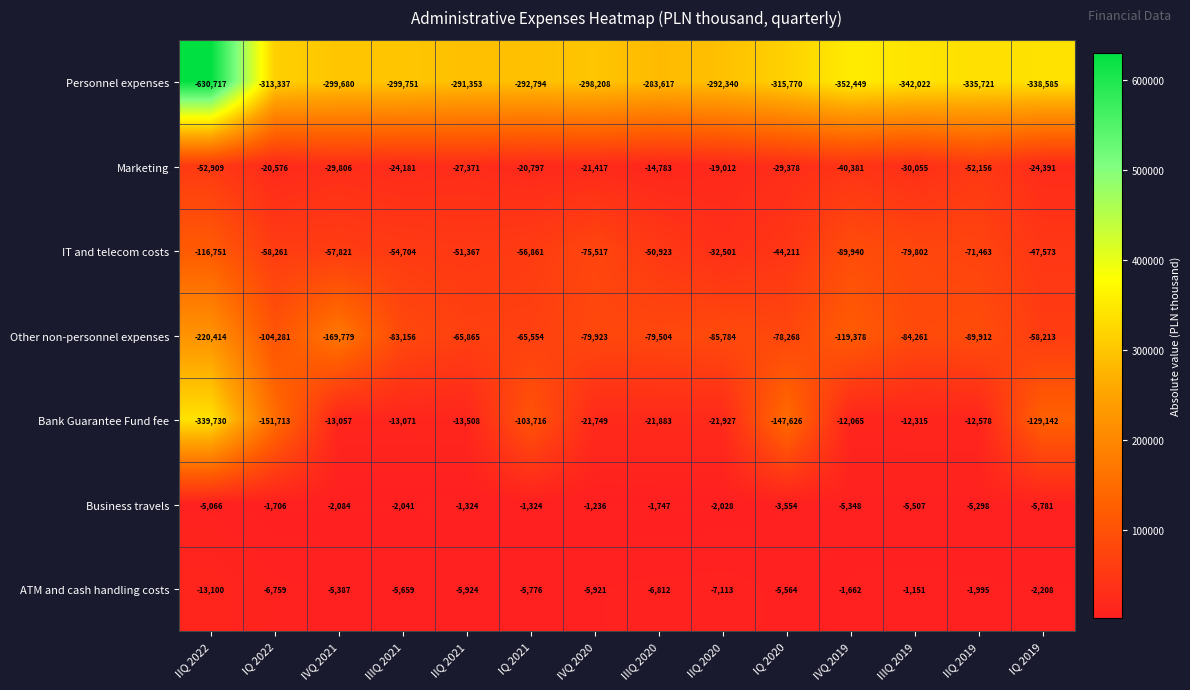

True or false: Bank Guarantee Fund fee has a value of -37286 at IVQ 2020.

False